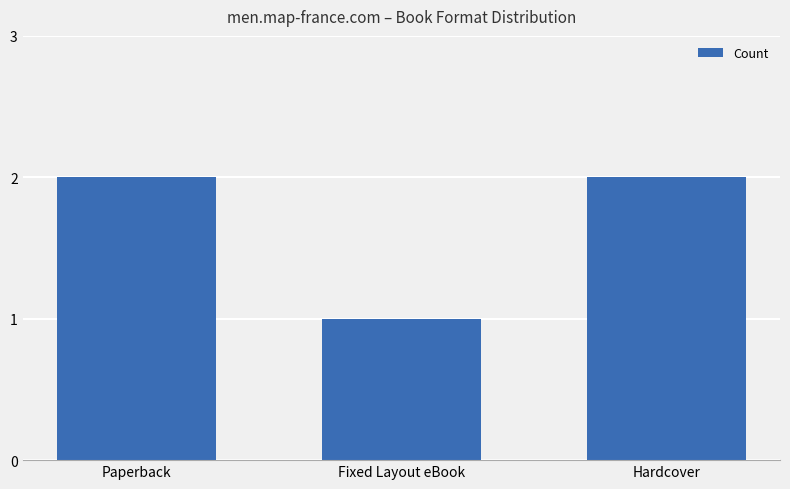

What is the minimum value shown in the chart?

1